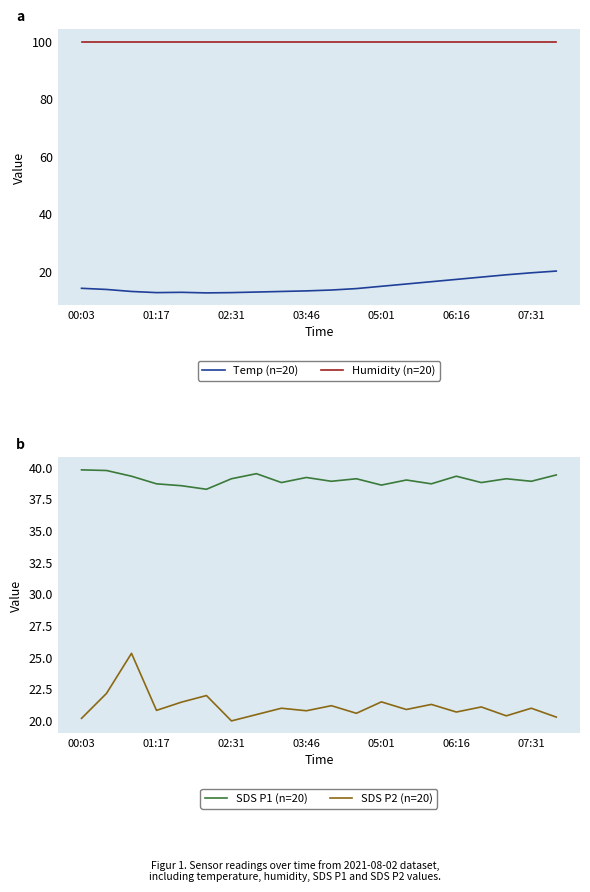

How many lines are shown in the chart?

4